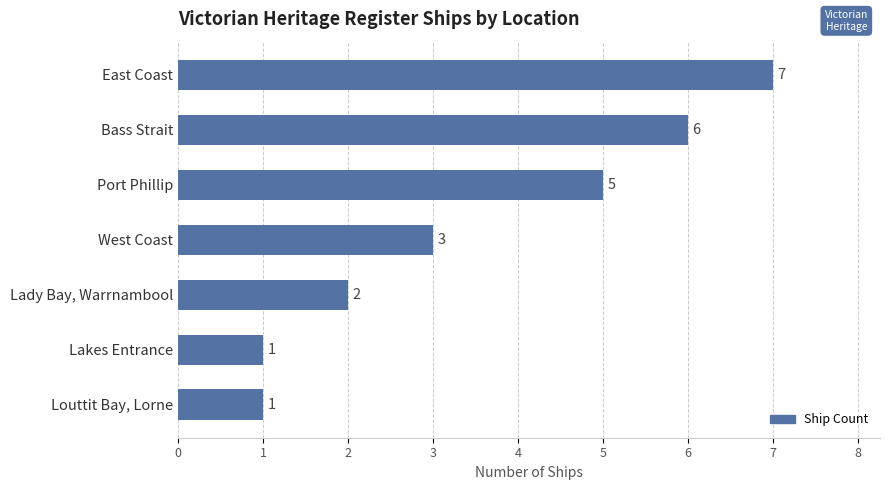

Approximately how many times larger is the value at East Coast compared to West Coast?

2.3